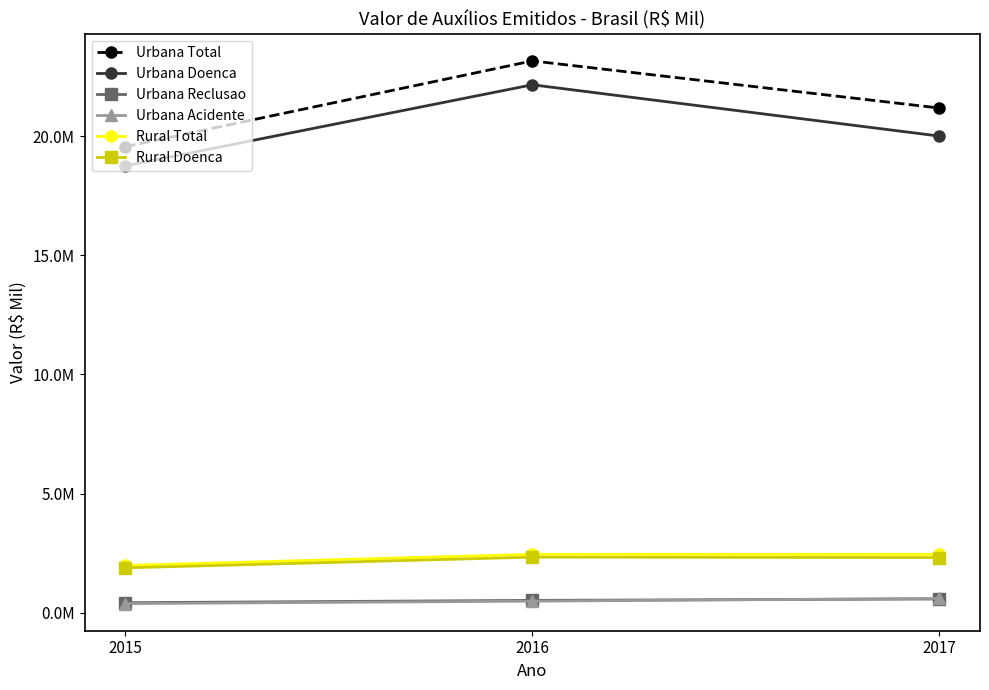

At which category does the chart reach its peak across all series?

2016